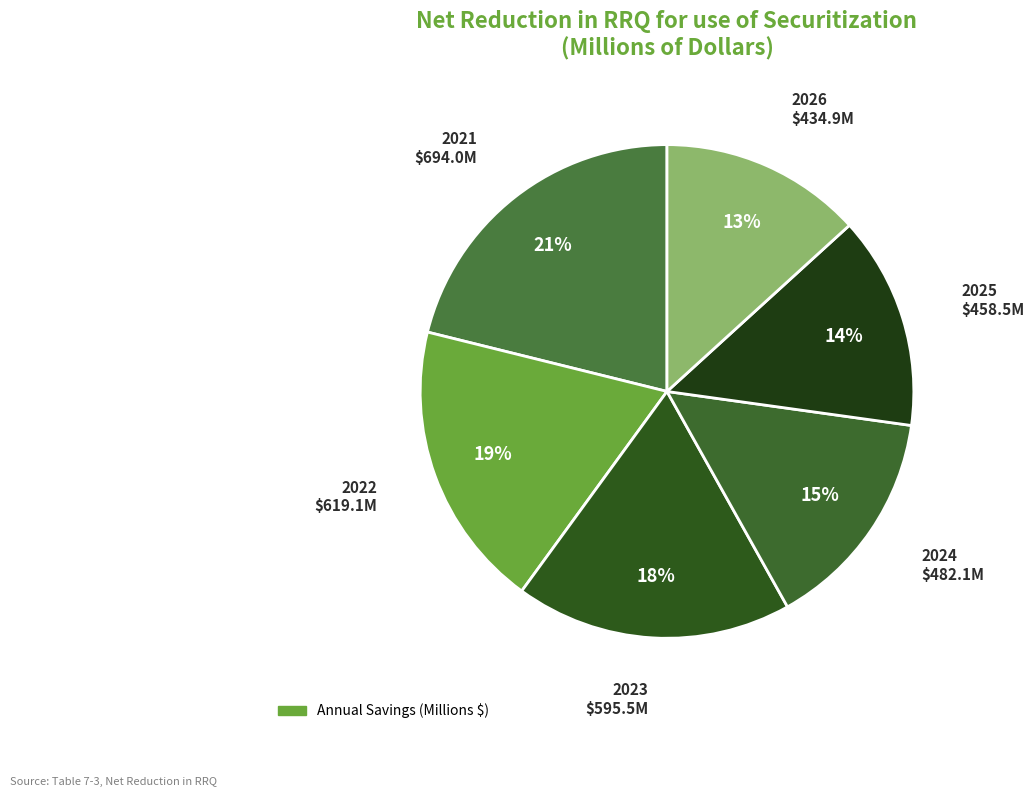

How many segments does this pie chart have?

6